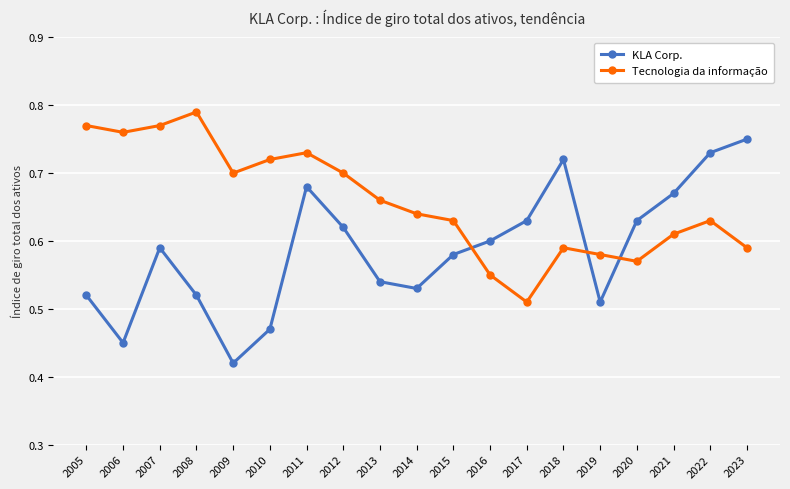

Which series has the largest range (max minus min)?

KLA Corp.